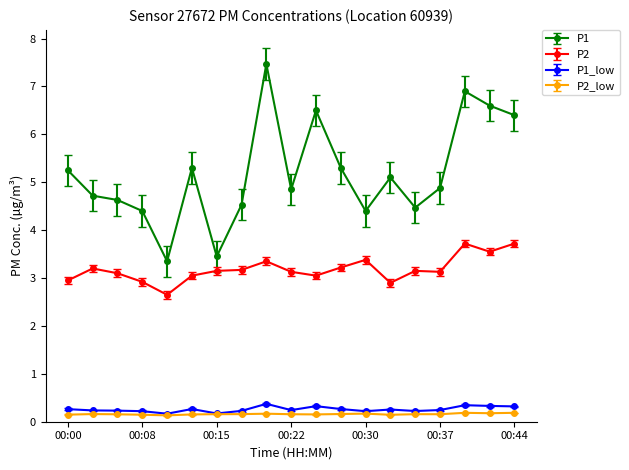

In P1, how many points are lower than both neighbors (excluding endpoints)?

5